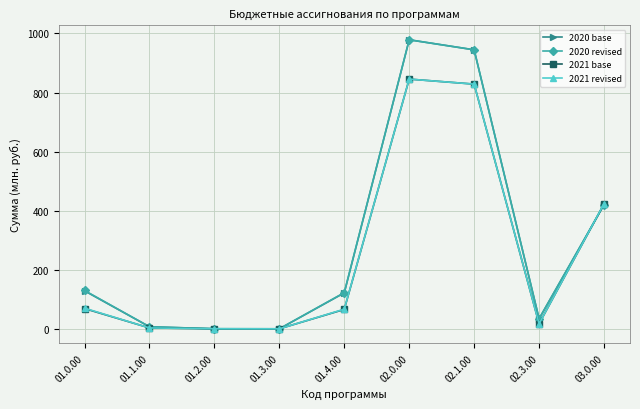

At how many categories does at least one series exceed 194?

3